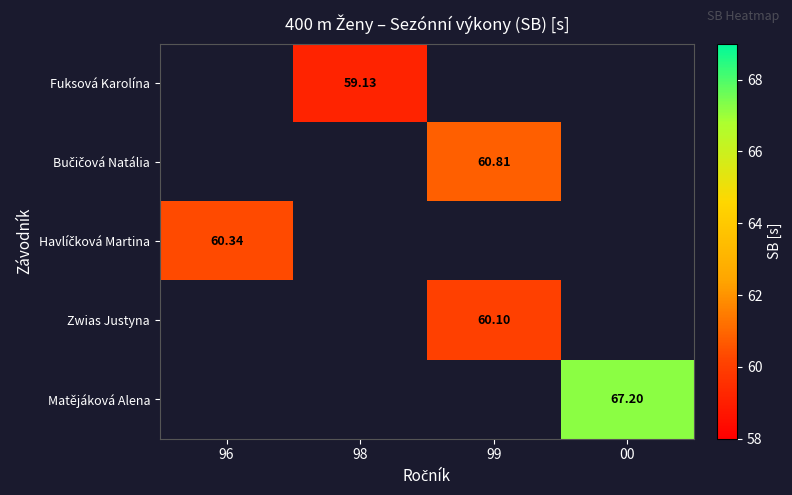

What is the smallest value displayed?

59.1